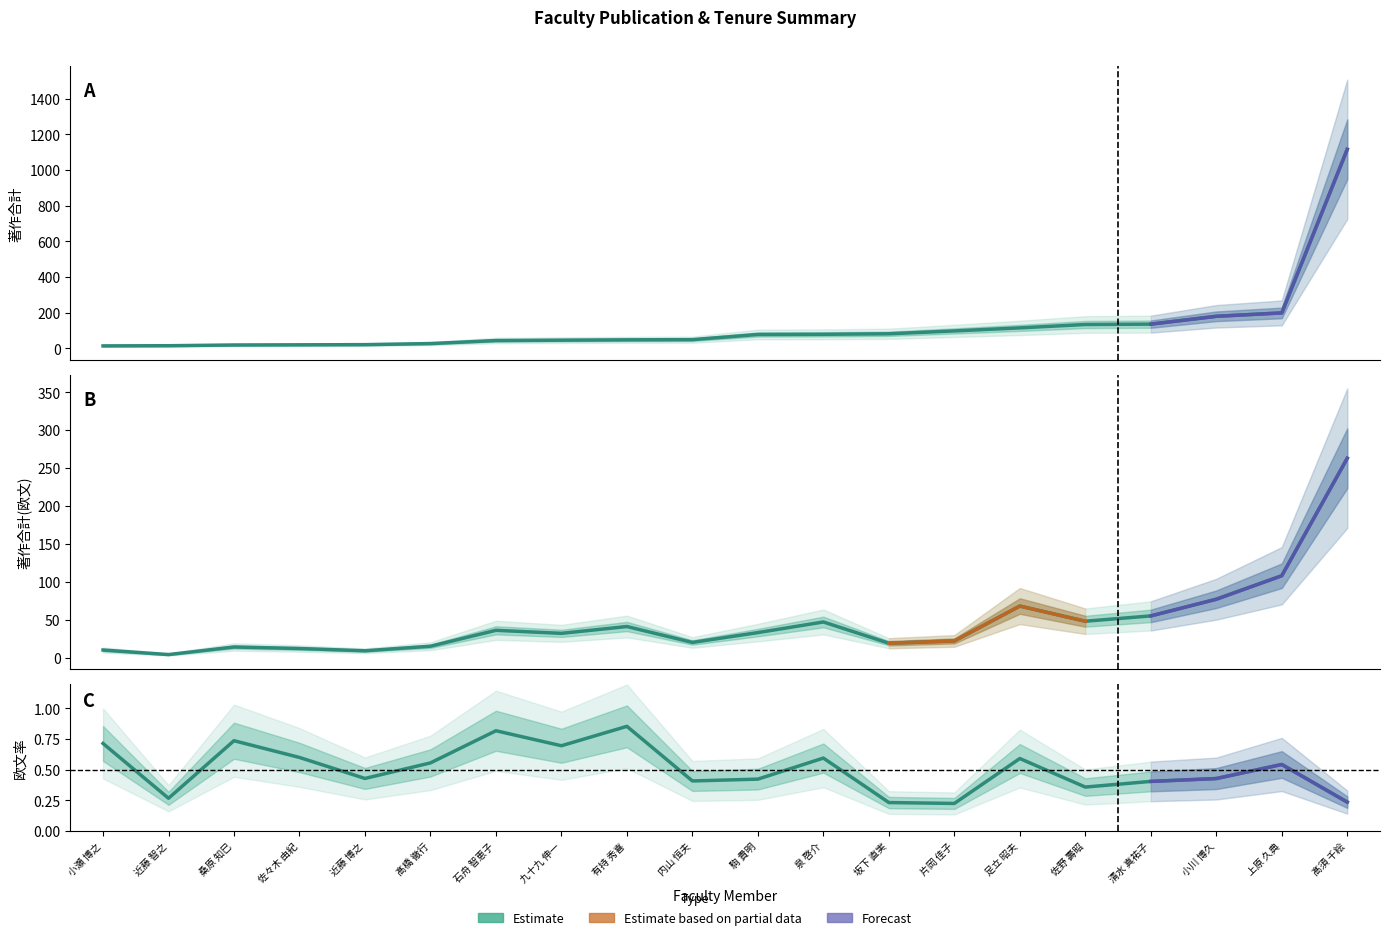

Does the chart display data point markers on the line(s)?

No